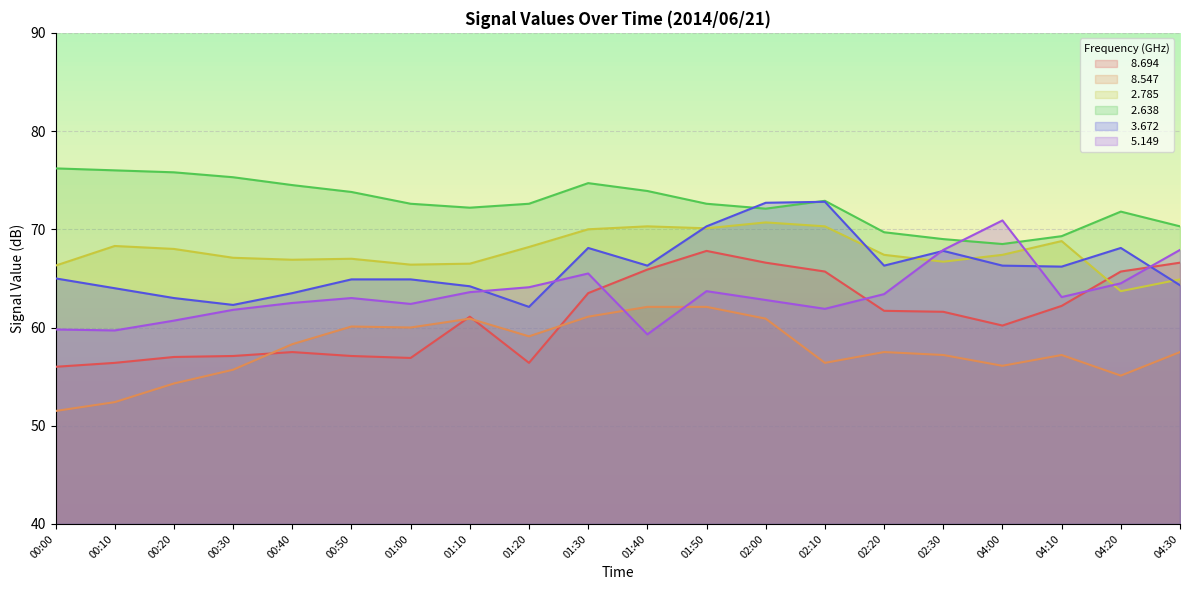

What are all the series names shown in the legend?

  8.694,   8.547,   2.785,   2.638,   3.672,   5.149